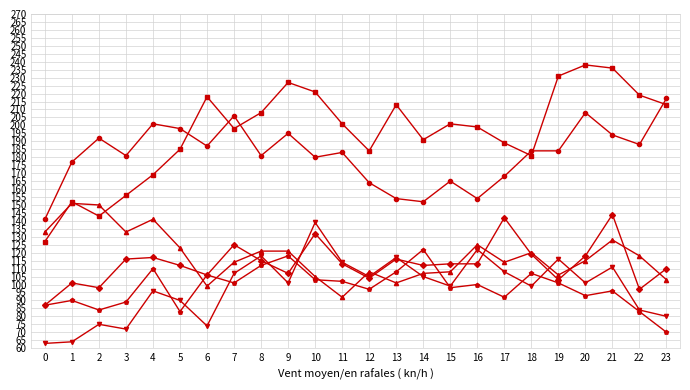

What is the total value across all series at 15?

784